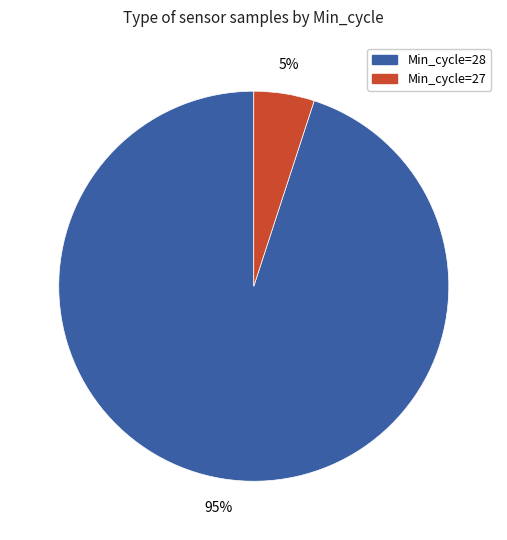

What is the largest slice in the pie chart?

Min_cycle=28